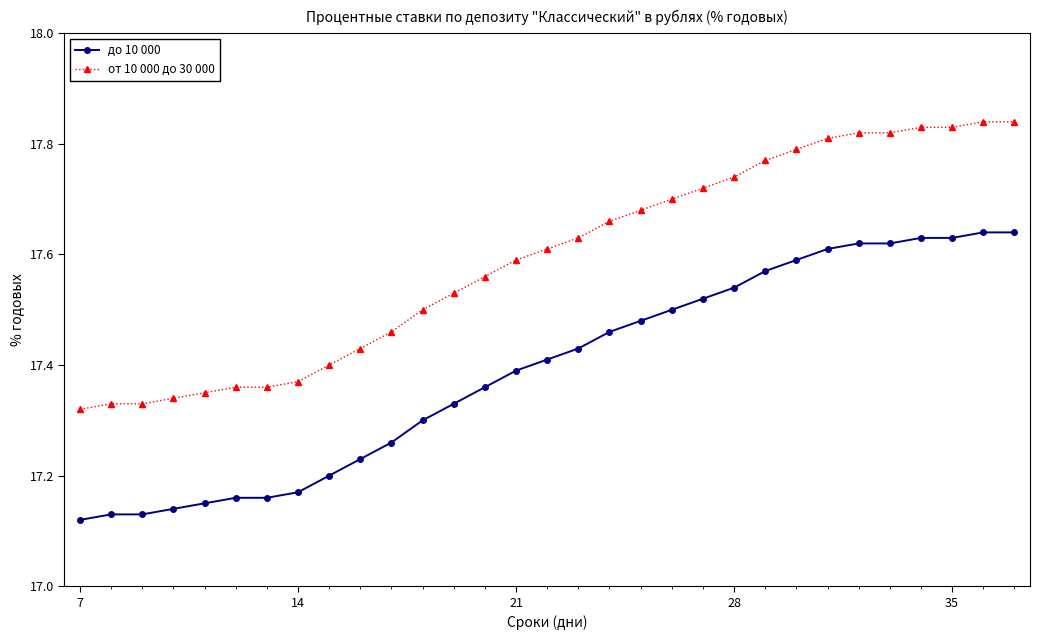

True or false: от 10 000 до 30 000 and до 10 000 cross at least once.

False